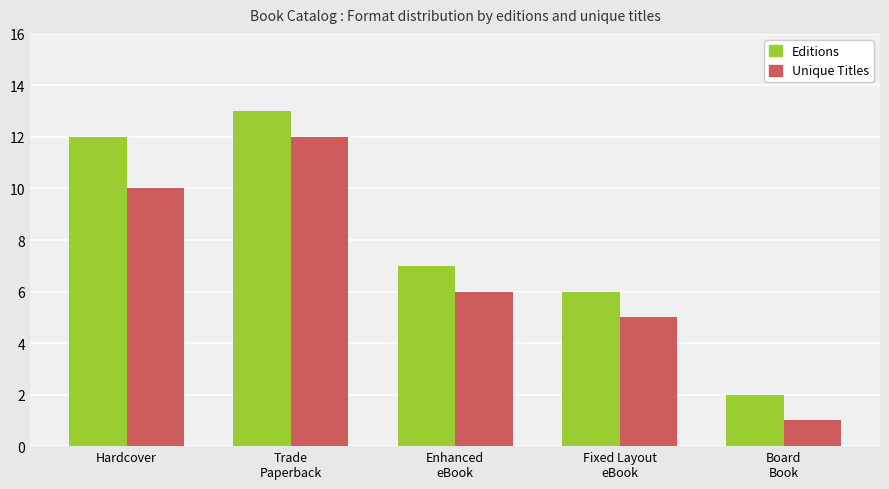

Count the number of categories in the chart.

5